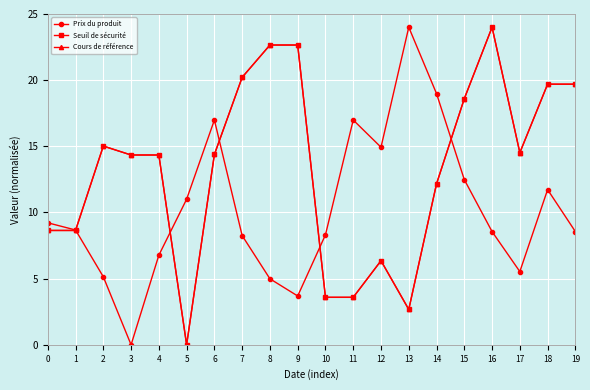

At which category does Cours de référence reach its first local peak?

2